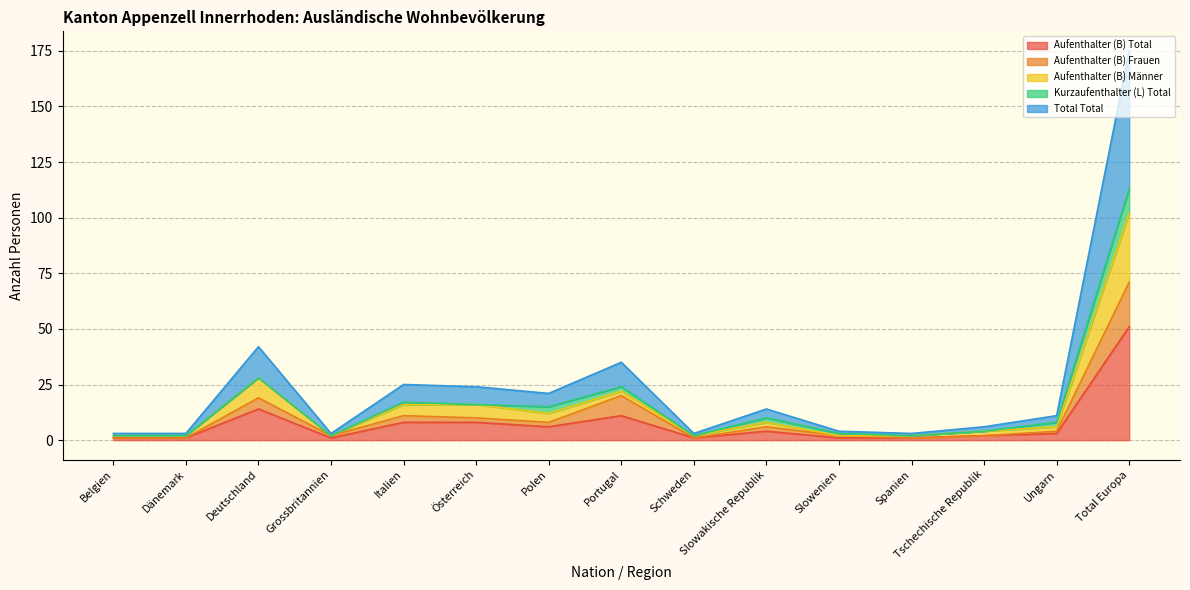

How many interior local valleys does the Aufenthalter (B) Frauen series have?

4